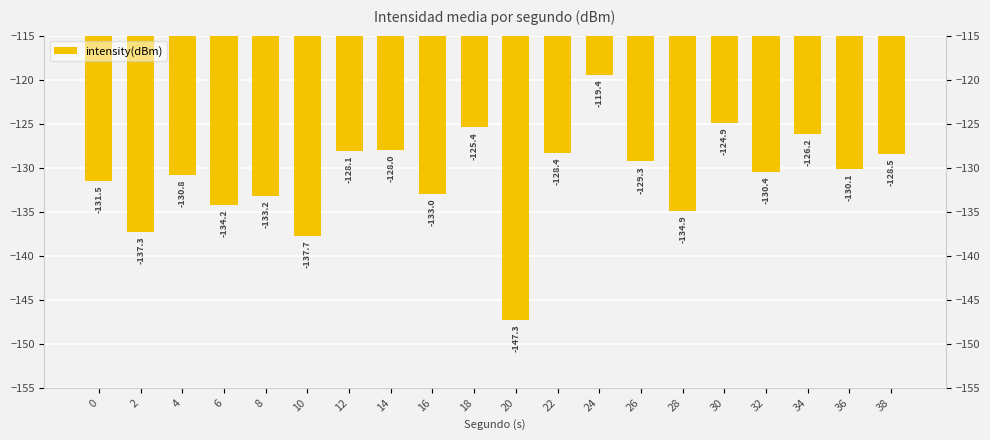

List the labels in order of value, smallest first.

20, 10, 2, 28, 6, 8, 16, 0, 4, 32, 36, 26, 38, 22, 12, 14, 34, 18, 30, 24